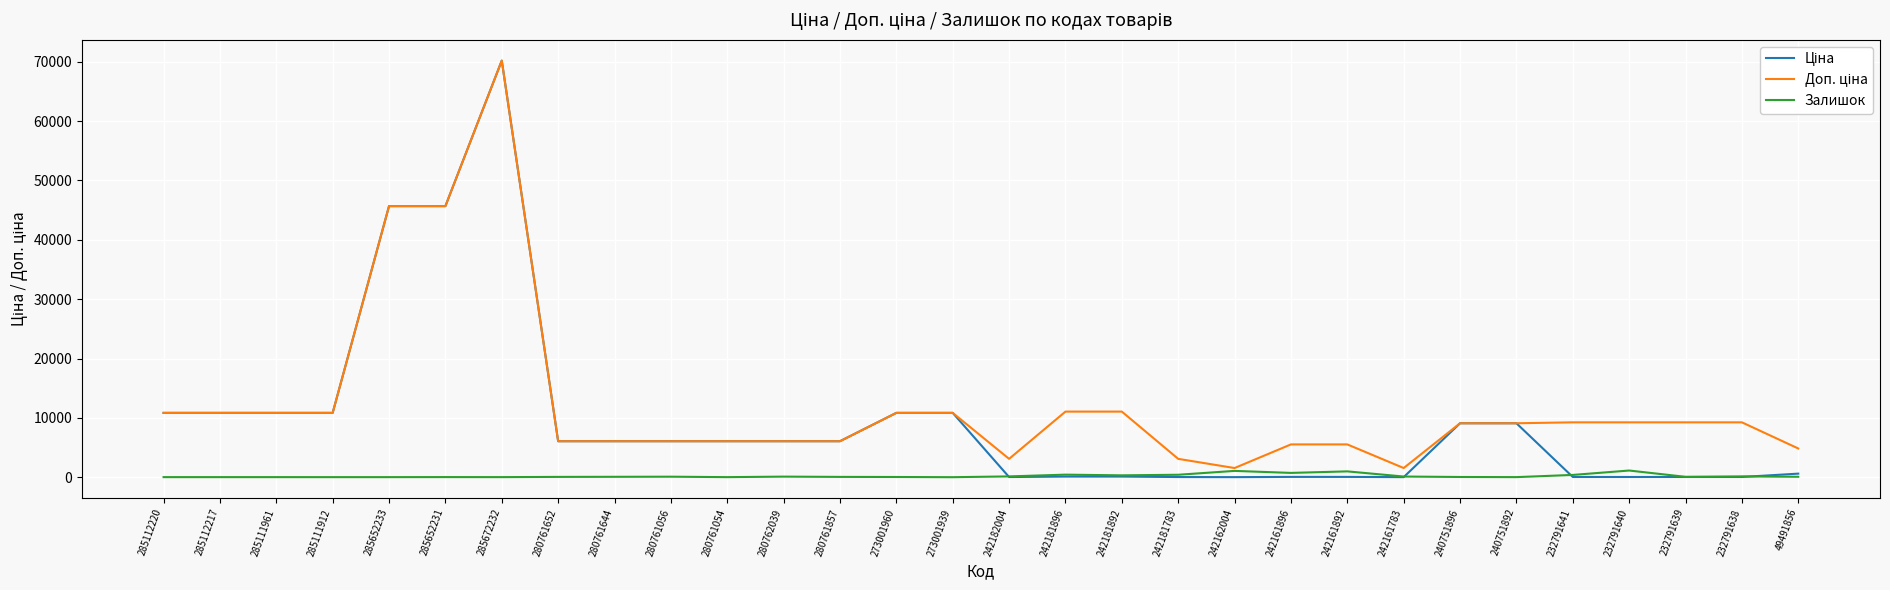

What is the greatest value displayed?

70181.6